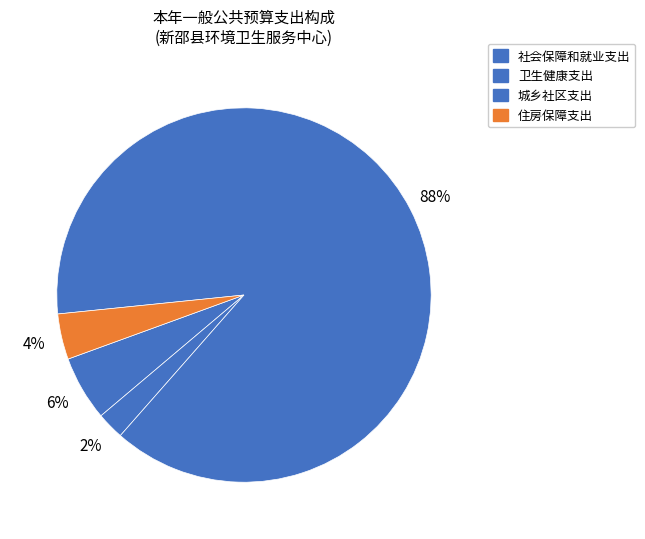

How many segments does this pie chart have?

4